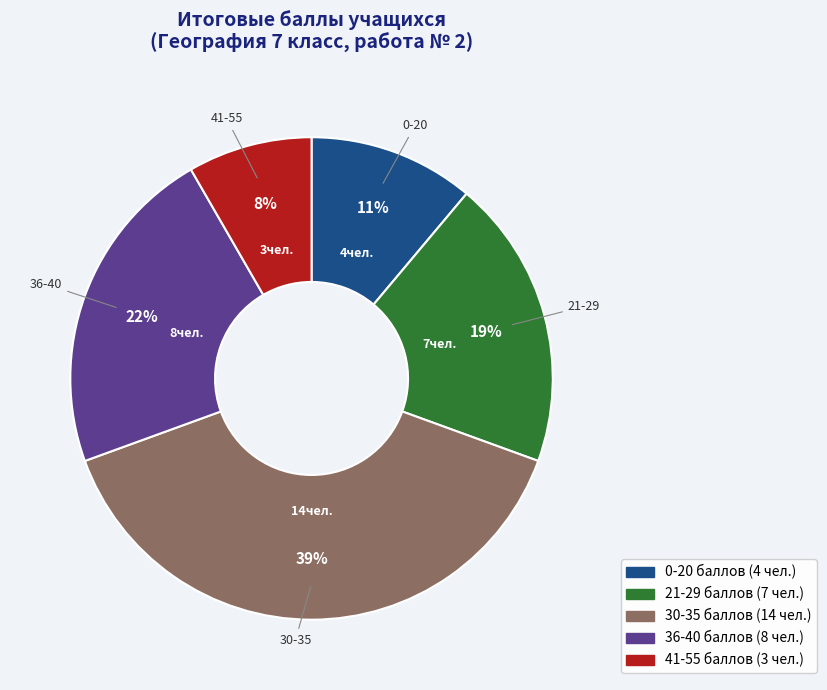

To the nearest percent, what is the difference between the largest and smallest slice percentages?

31%